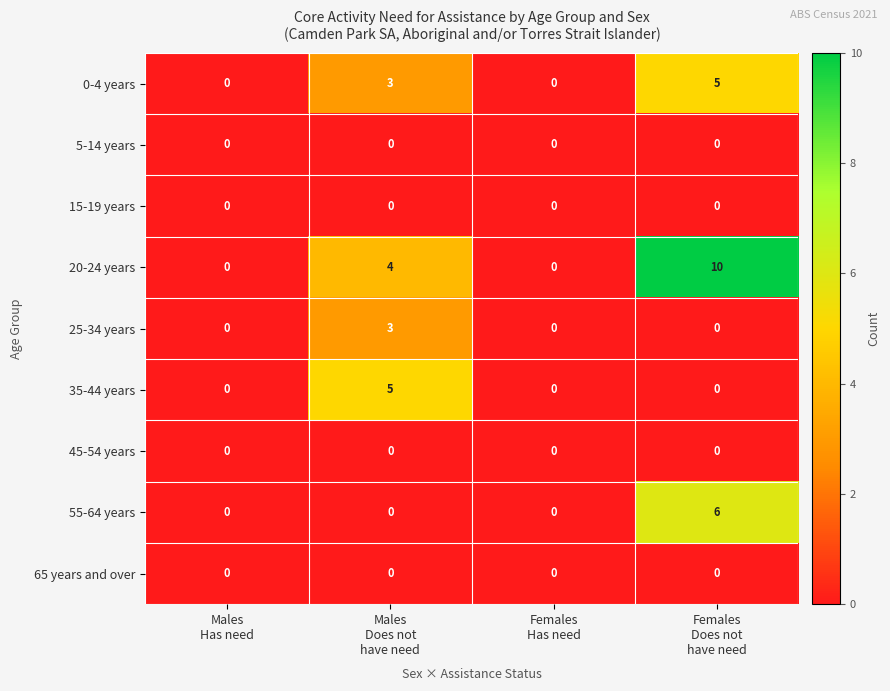

What is the greatest value displayed?

10